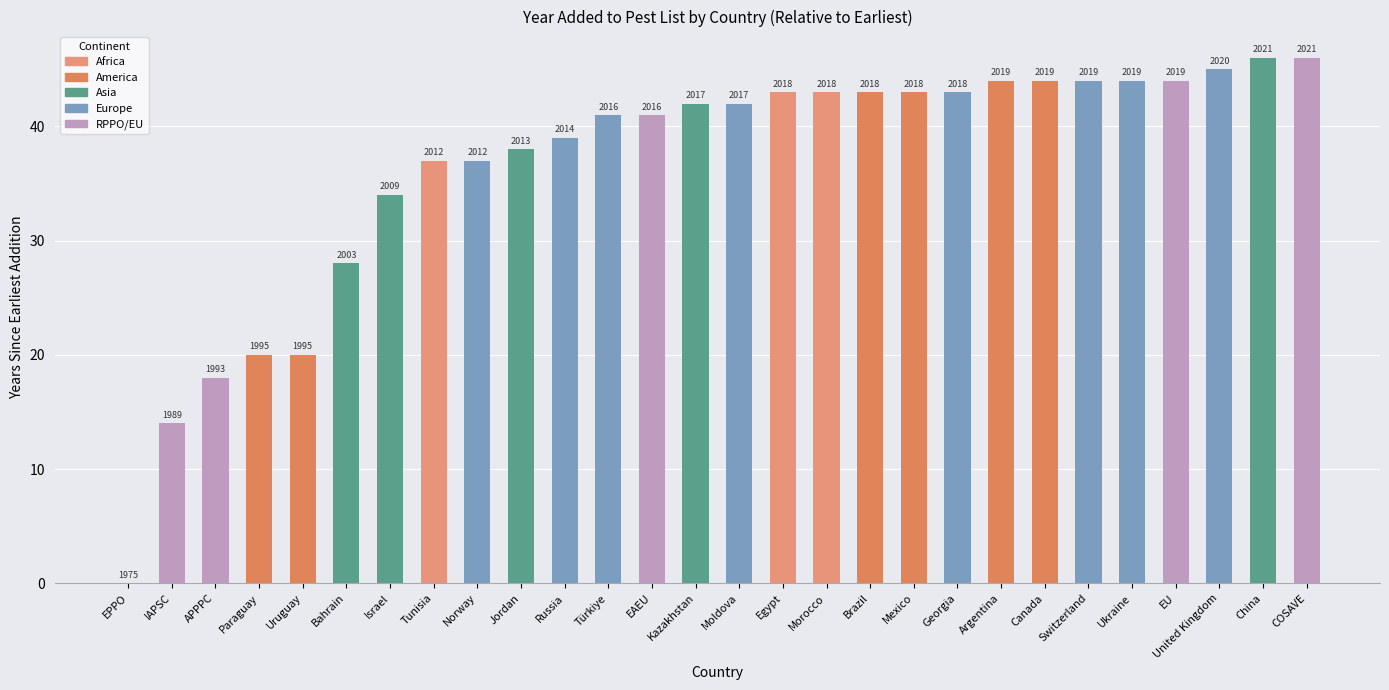

List the labels in order of value, largest first.

China, COSAVE, United Kingdom, Argentina, Canada, Switzerland, Ukraine, EU, Egypt, Morocco, Brazil, Mexico, Georgia, Kazakhstan, Moldova, Türkiye, EAEU, Russia, Jordan, Tunisia, Norway, Israel, Bahrain, Paraguay, Uruguay, APPPC, IAPSC, EPPO